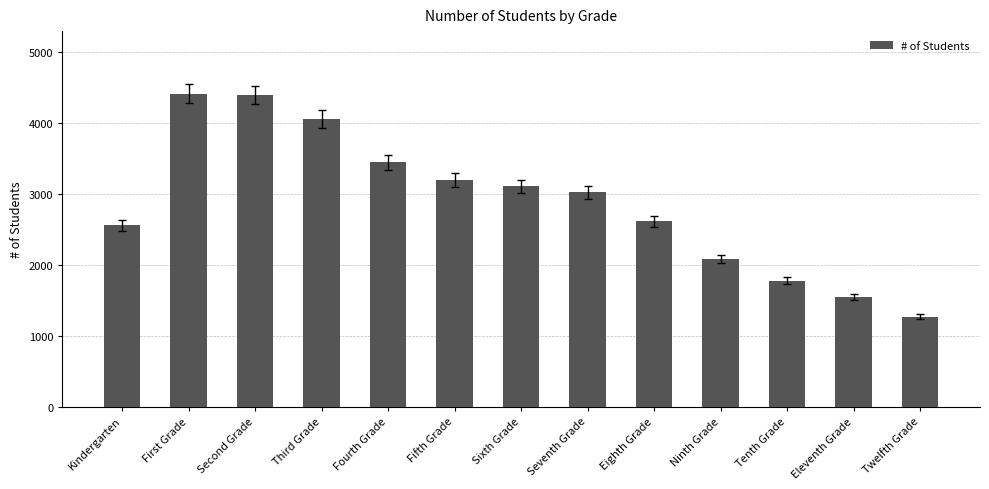

What is the label of the 7th bar from the right?

Sixth Grade